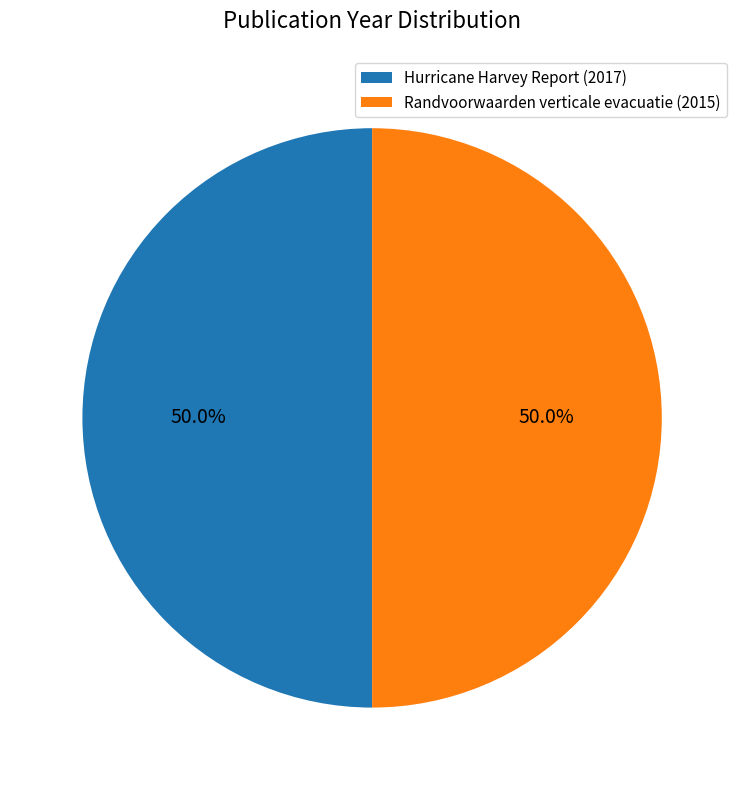

What is the ratio of the value at Hurricane Harvey Report (2017) to the value at Randvoorwaarden verticale evacuatie (2015)?

1.0